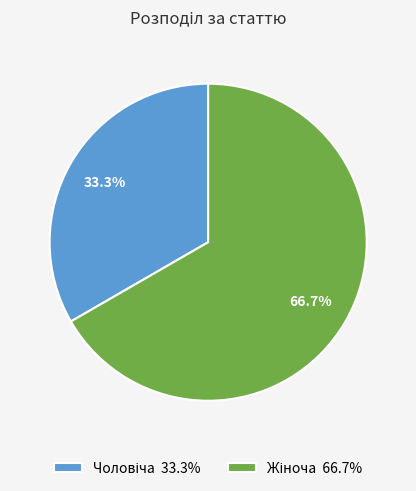

Does any single category account for the majority?

Yes